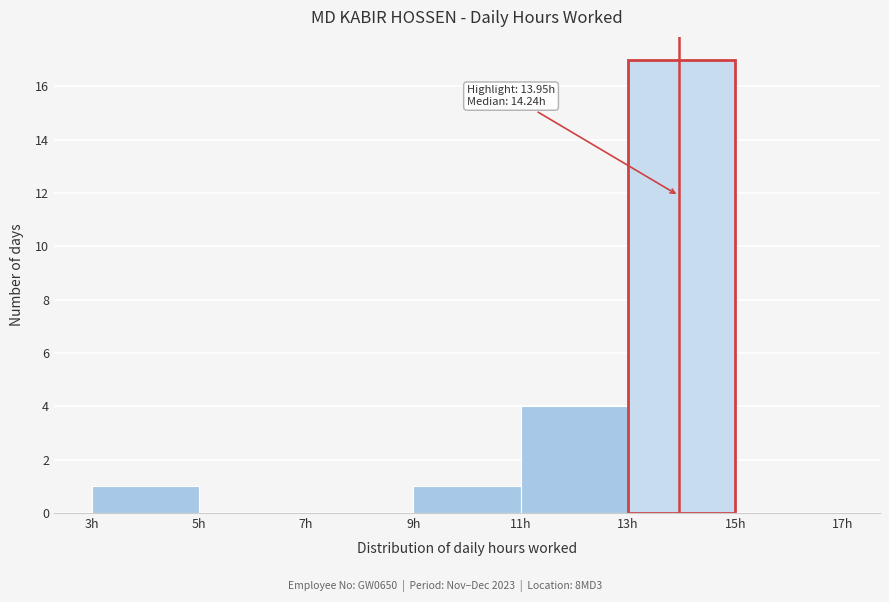

Over which range of the x-axis is the bar tallest?

13 to 15